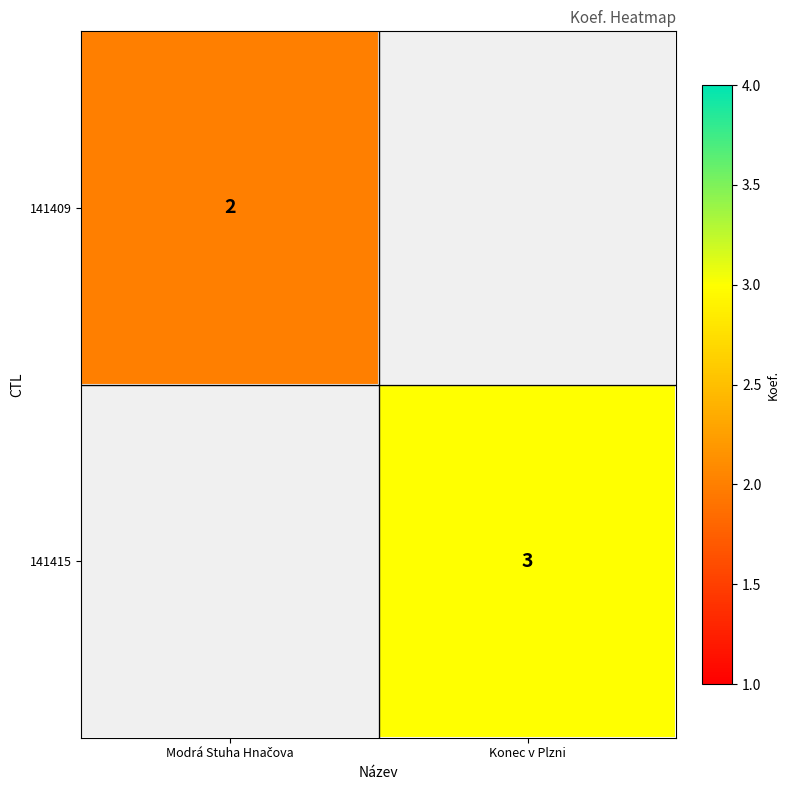

Is it true that 141415 equals 5 at Konec v Plzni?

False